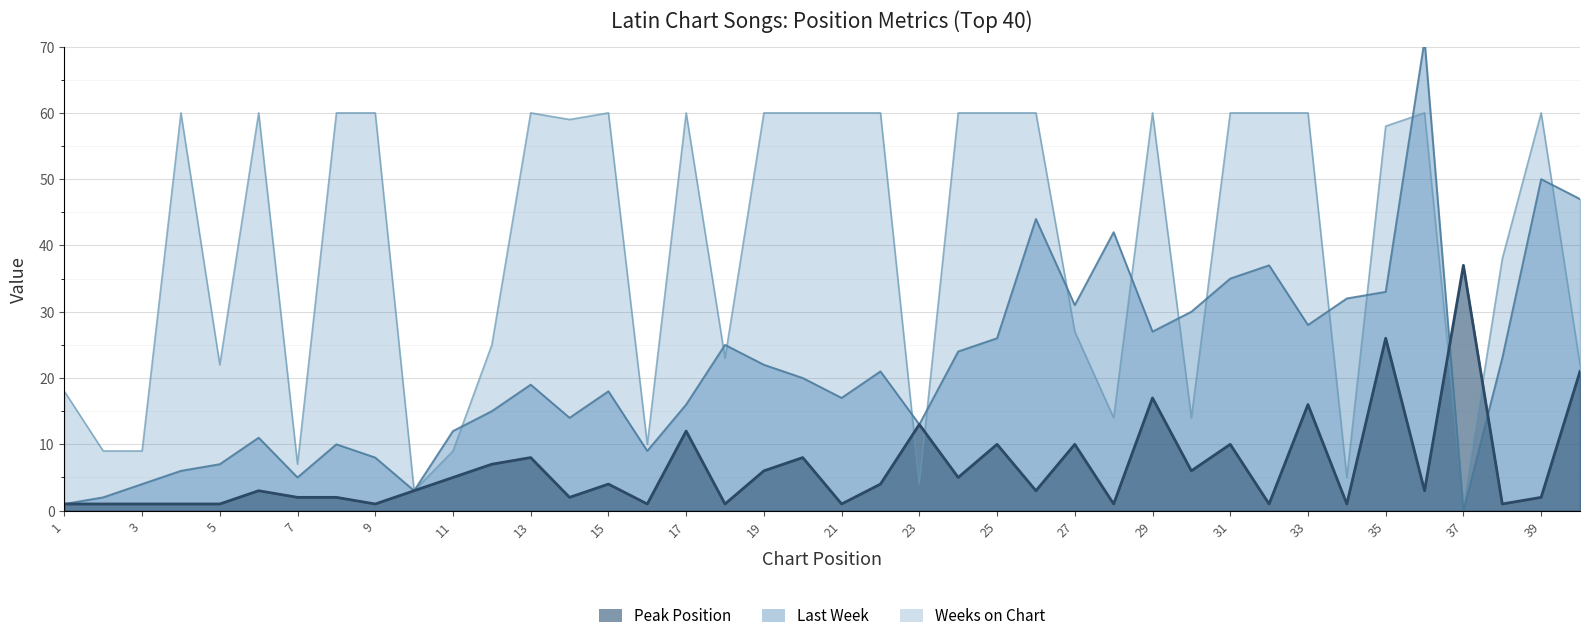

Reading left to right, transcribe all the data shown in this chart.

Last Week: 1	2	4	6	7	11	5	10	8	3	12	15	19	14	18	9	16	25	22	20	17	21	13	24	26	44	31	42	27	30	35	37	28	32	33	71	0	23	50	47
Peak Position: 1	1	1	1	1	3	2	2	1	3	5	7	8	2	4	1	12	1	6	8	1	4	13	5	10	3	10	1	17	6	10	1	16	1	26	3	37	1	2	21
Weeks on Chart: 18	9	9	60	22	60	7	60	60	3	9	25	60	59	60	10	60	23	60	60	60	60	4	60	60	60	27	14	60	14	60	60	60	5	58	60	1	38	60	22